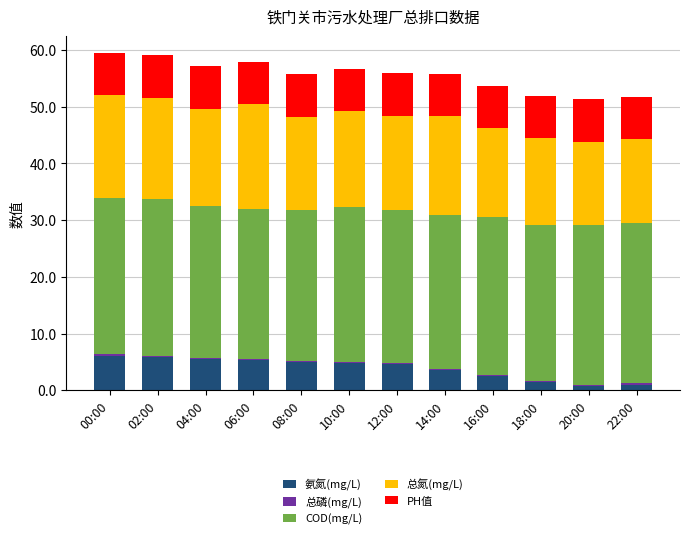

Is it true that 氨氮(mg/L) equals 9.5 at 02:00?

False